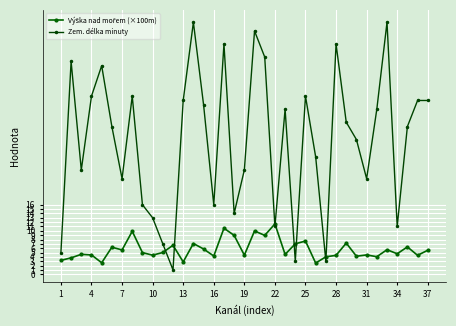

At how many categories does at least one series exceed 43?

8